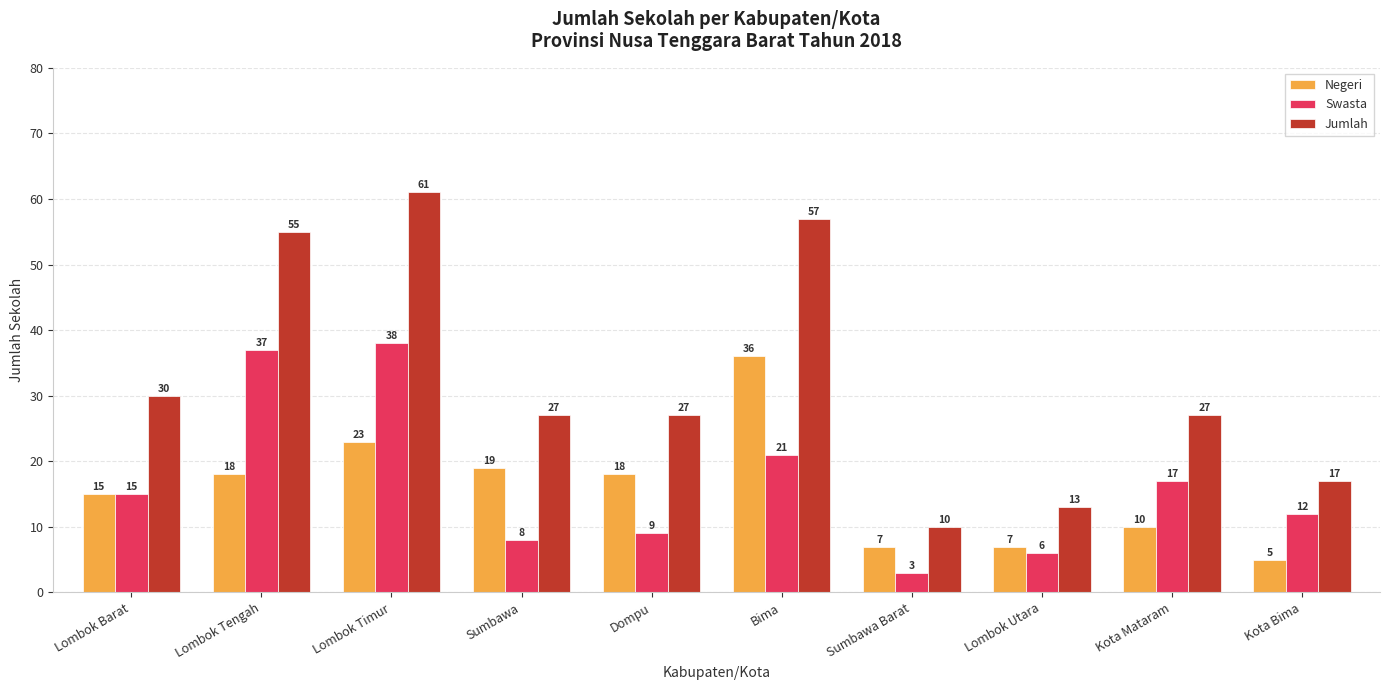

True or false: Negeri has a value of 19 at Sumbawa.

True